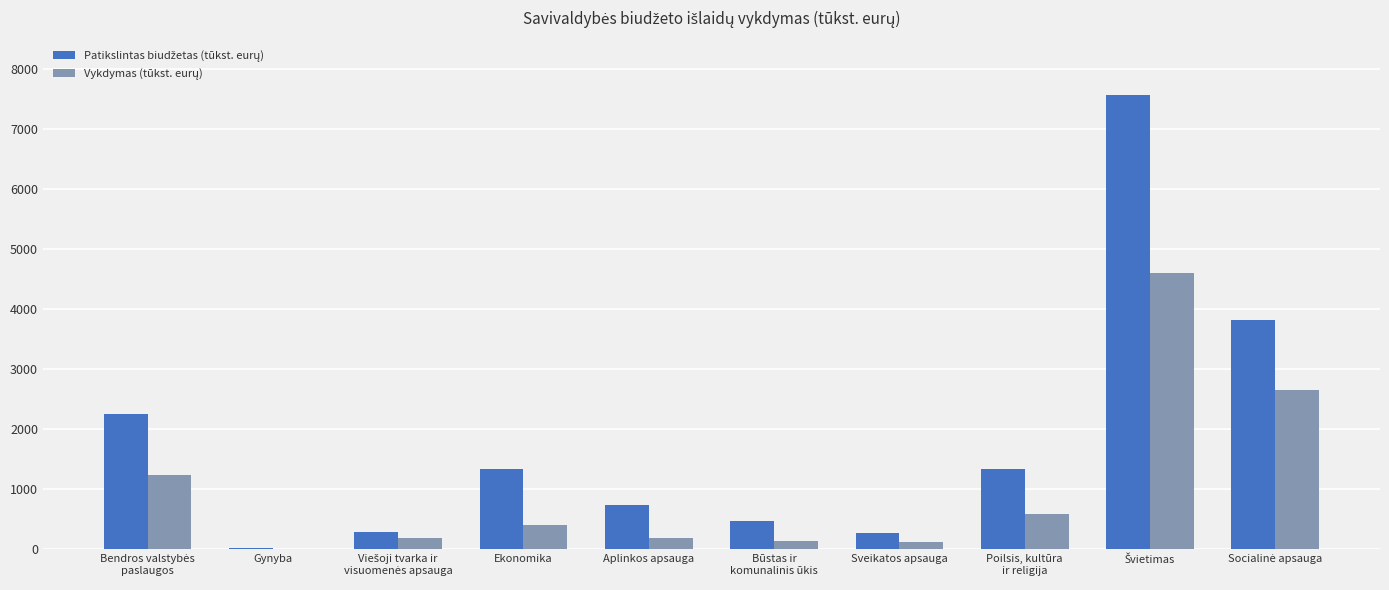

What is the greatest value displayed?

7568.6